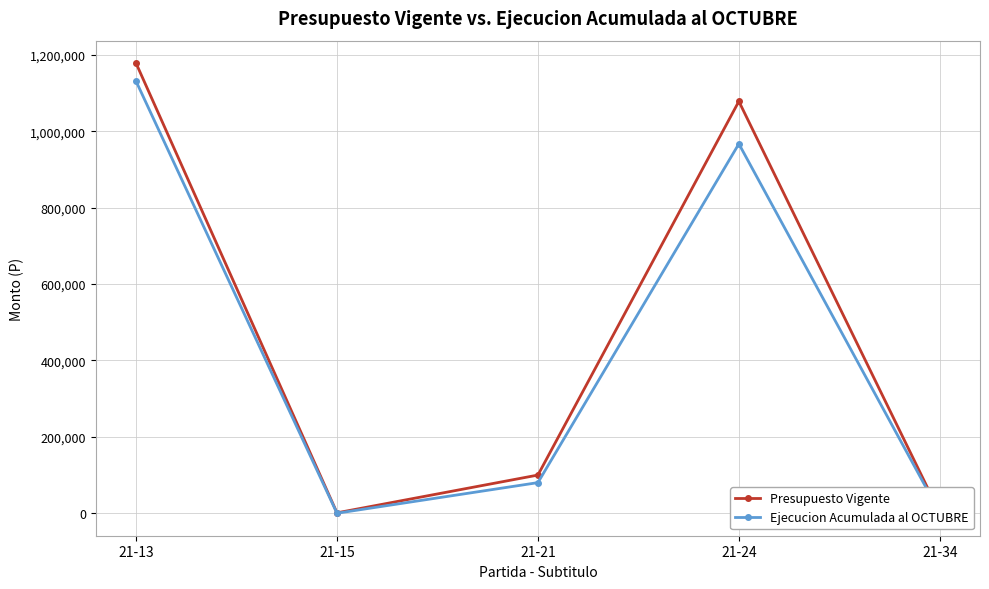

True or false: Presupuesto Vigente and Ejecucion Acumulada al OCTUBRE intersect in this chart.

False